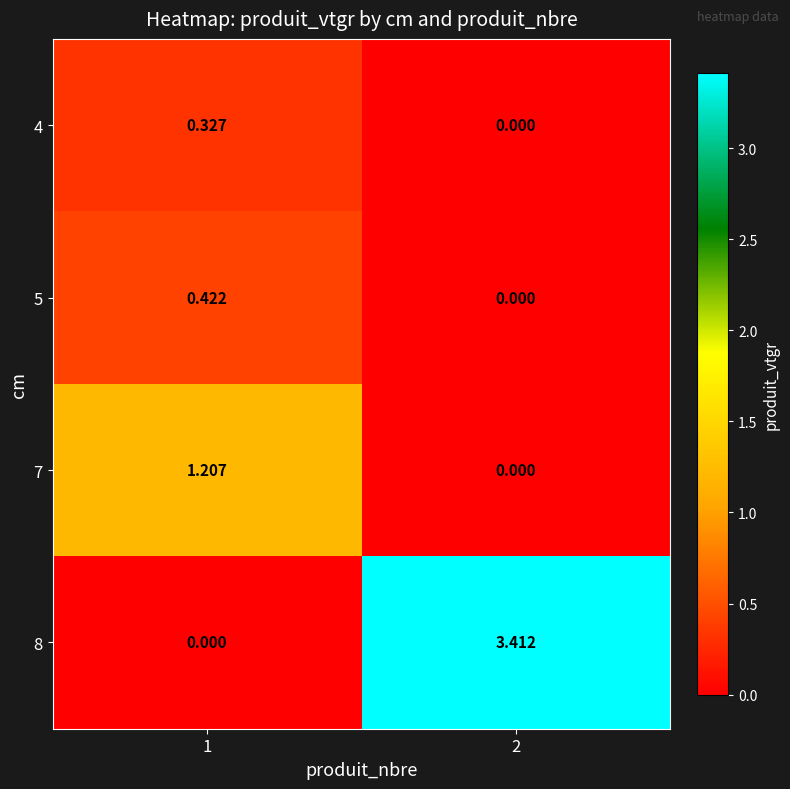

Is the value of 7 at 2 greater than the value of 8 at 2?

No